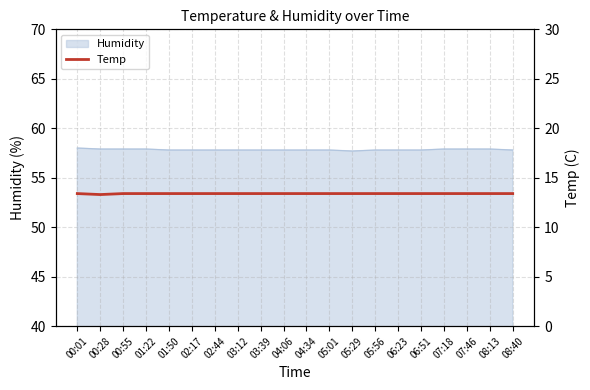

How many values are between 13 and 14?

20